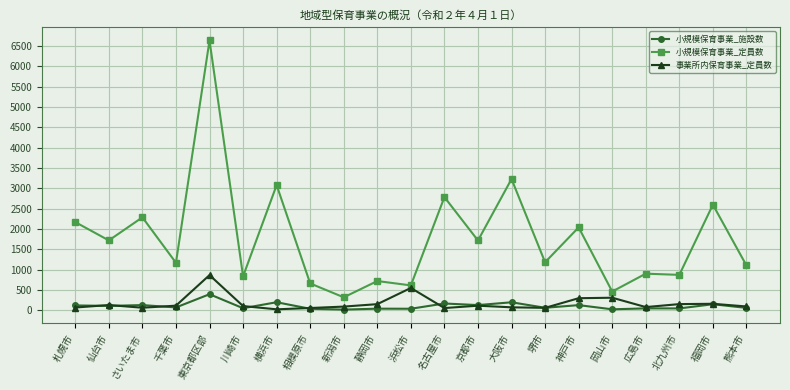

True or false: 事業所内保育事業_定員数 and 小規模保育事業_定員数 intersect in this chart.

False